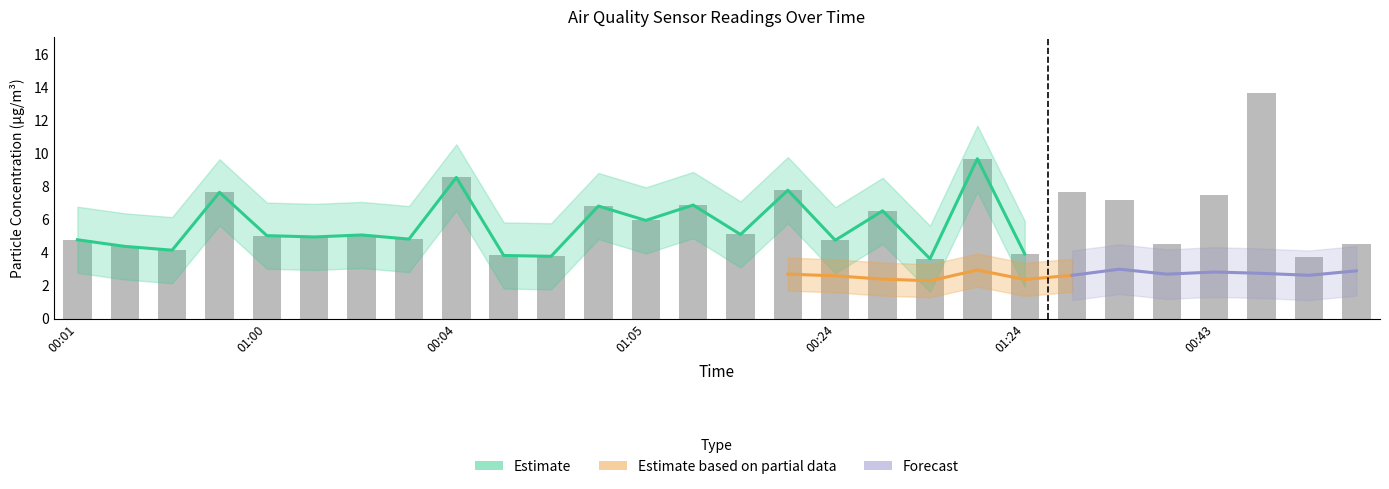

At which category does the chart reach its minimum across all series?

00:52